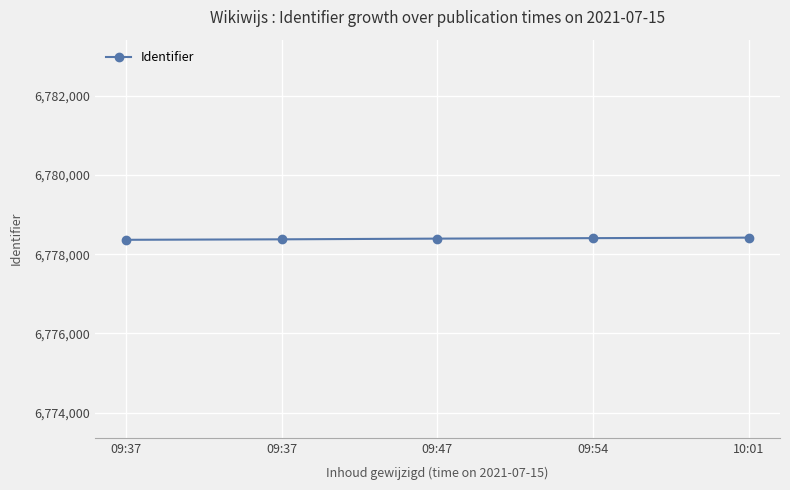

Does the chart have visible grid lines?

Yes